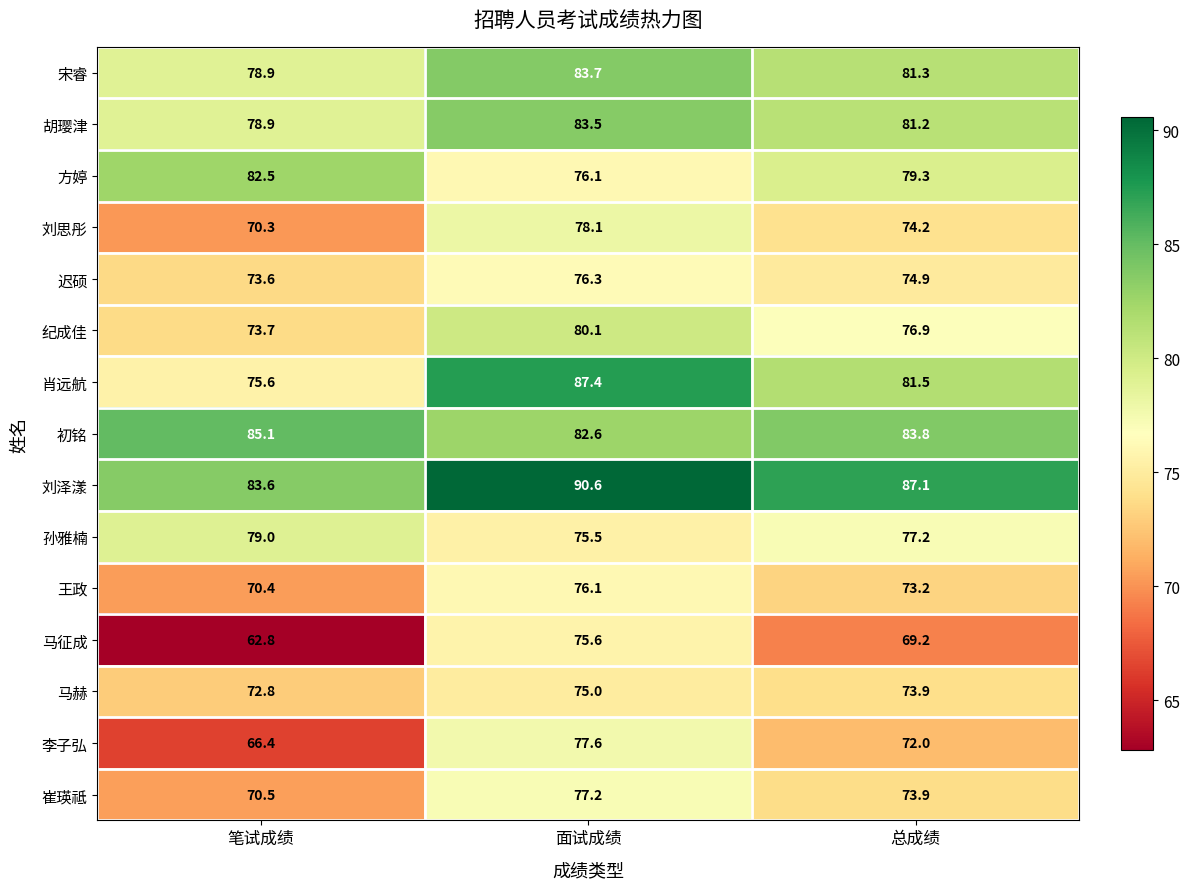

What is the maximum value shown in the chart?

90.6